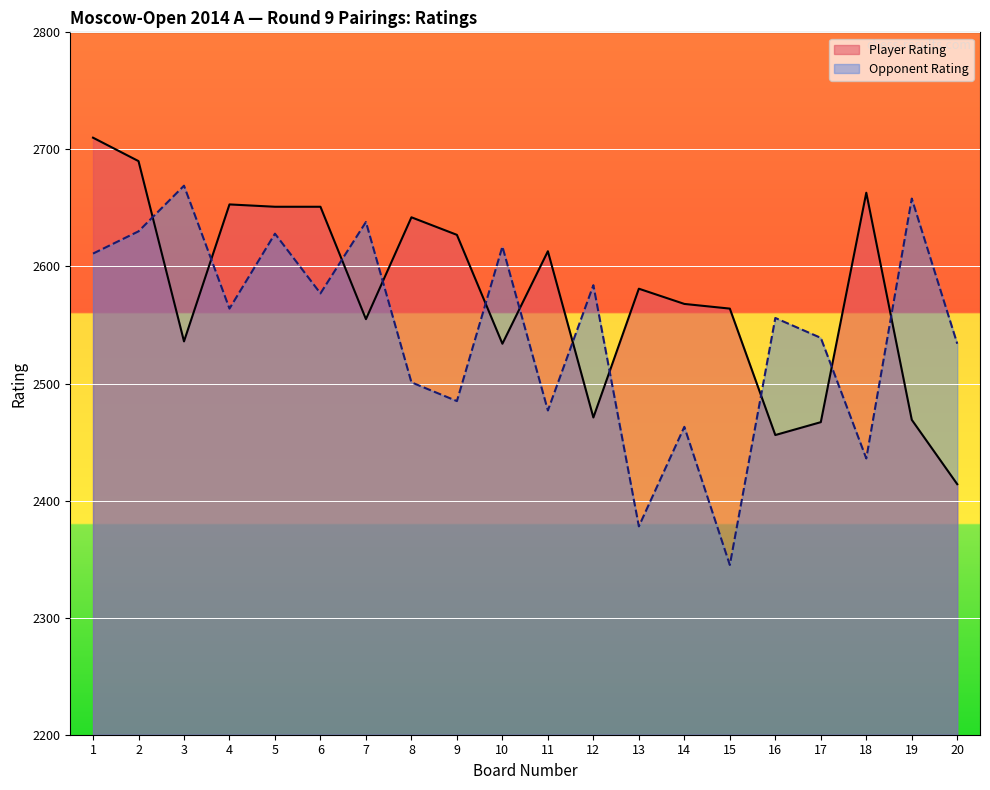

What is the difference between the maximum and minimum values in the Opponent Rating series?

324